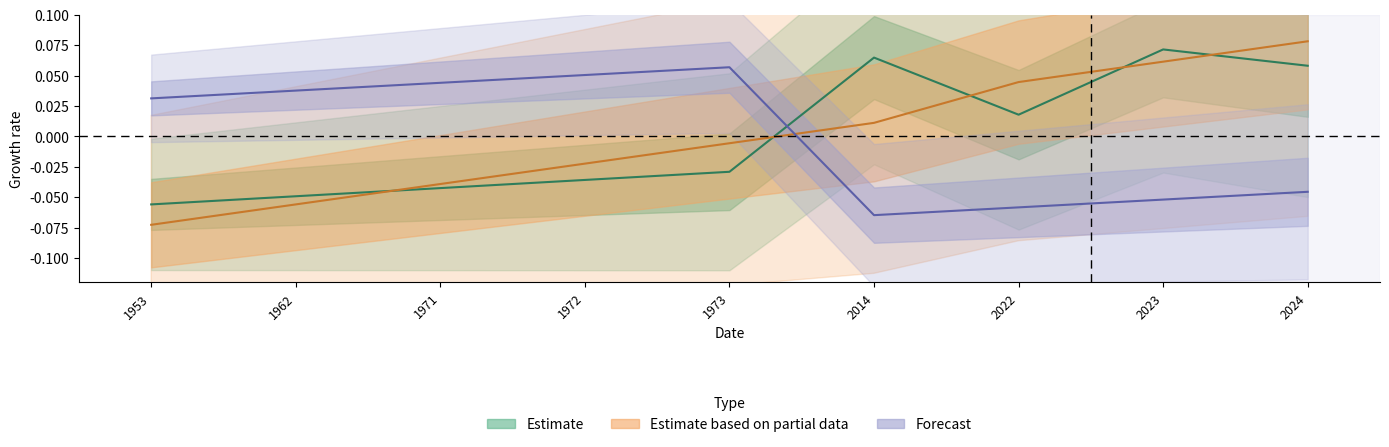

What is the difference between the Forecast values at 1953 and 2023?

0.1